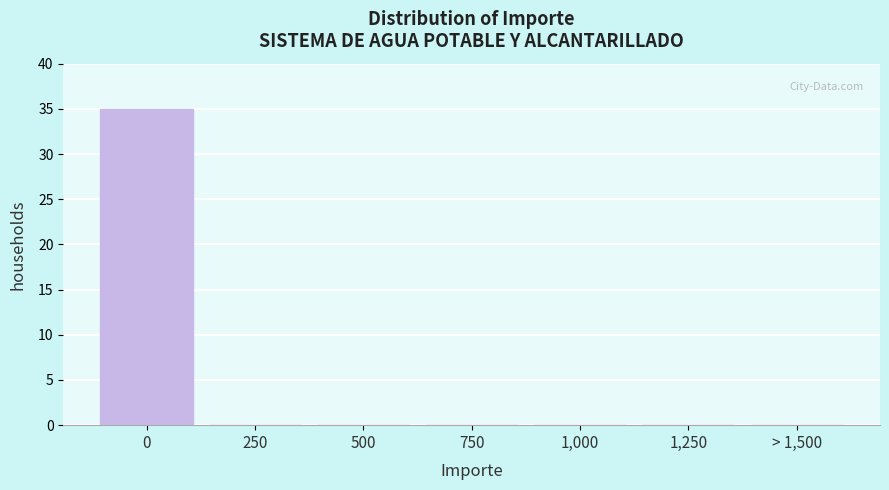

Reading left to right, extract all data points from this chart.

0=35	250=0	500=0	750=0	1,000=0	1,250=0	> 1,500=0